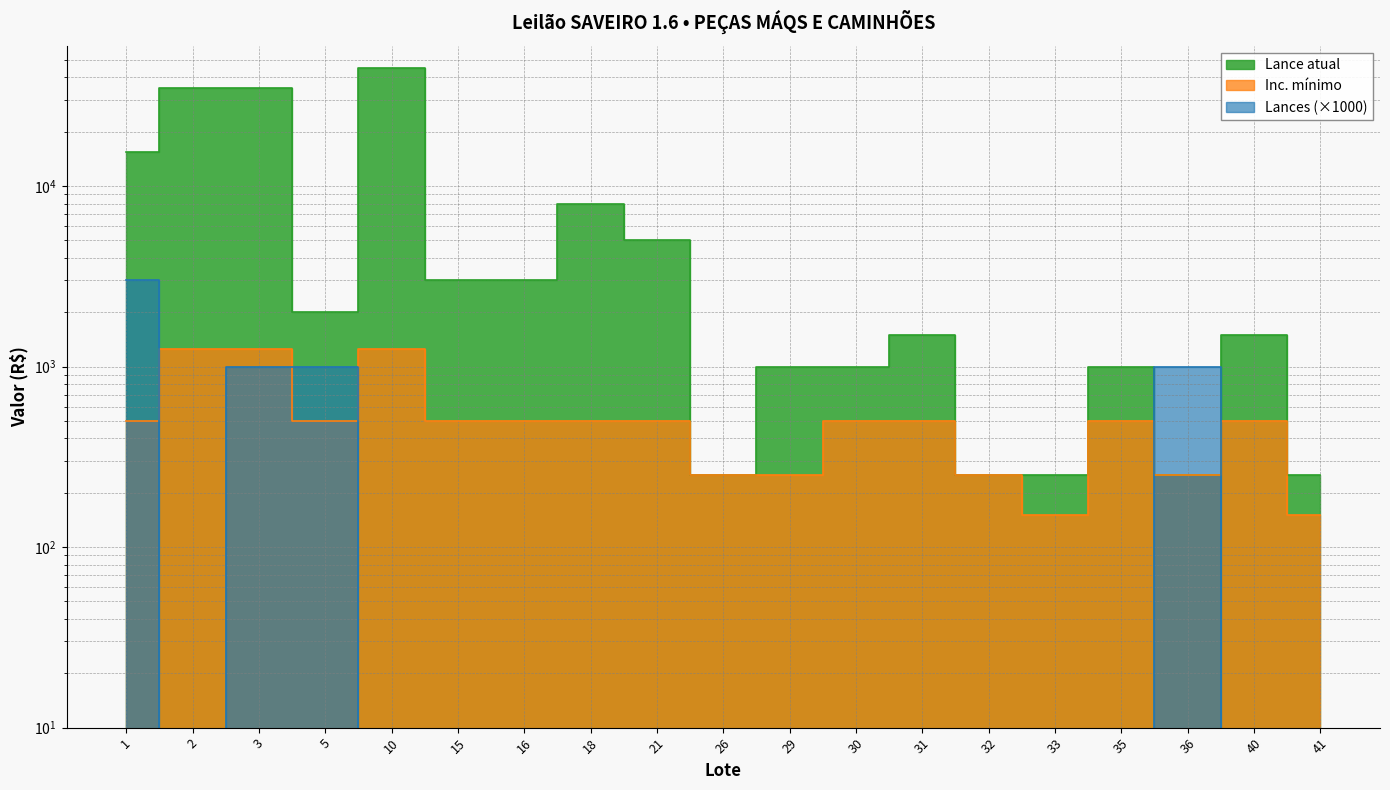

True or false: Inc. mínimo and Lance atual intersect in this chart.

False